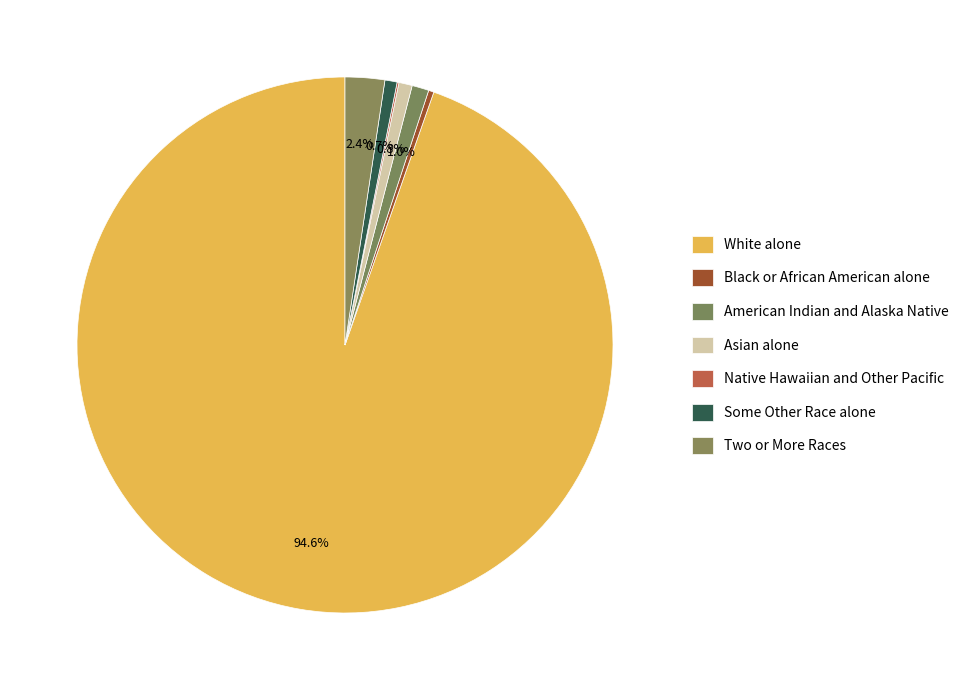

How many segments does this pie chart have?

7